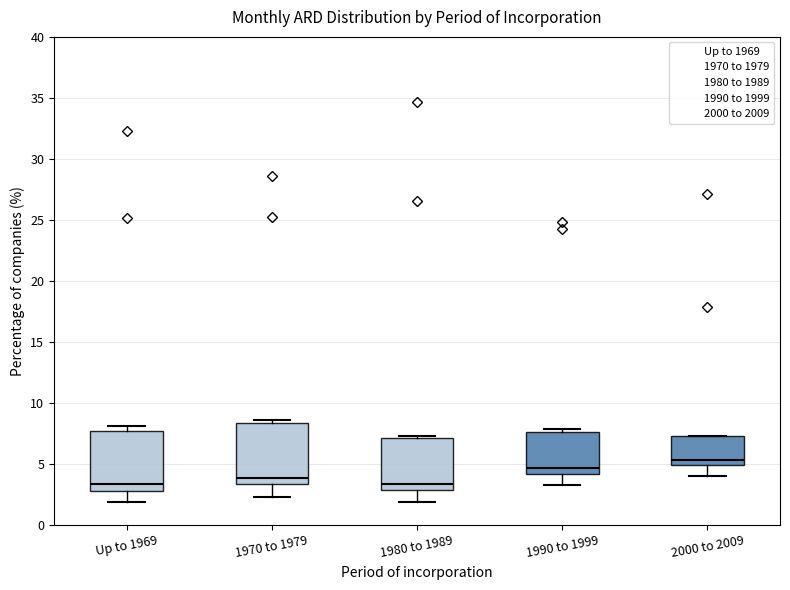

Which box's median line is the highest?

2000 to 2009